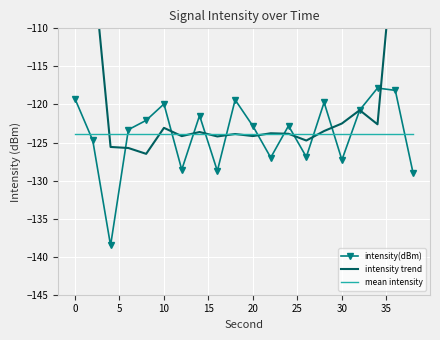

After their last crossing, which series has the higher values: mean intensity or intensity(dBm)?

mean intensity